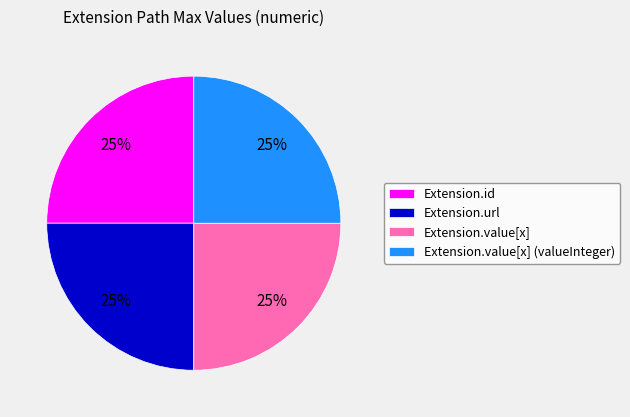

To the nearest percent, what is the average slice percentage?

25%